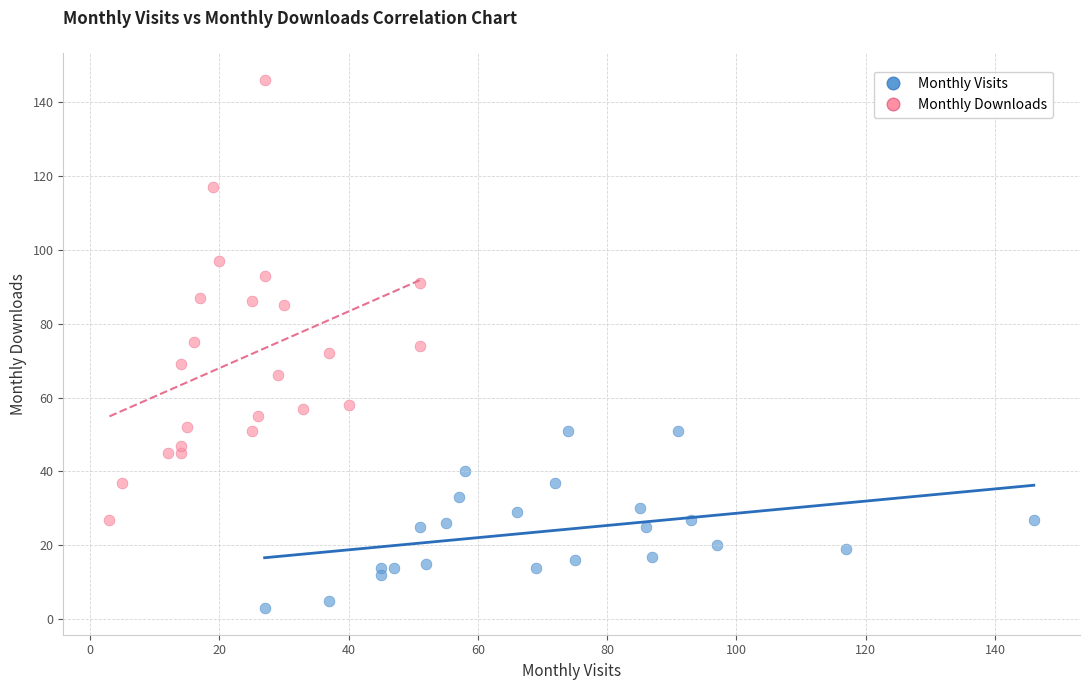

Which series has the widest spread of Y values?

Monthly Downloads